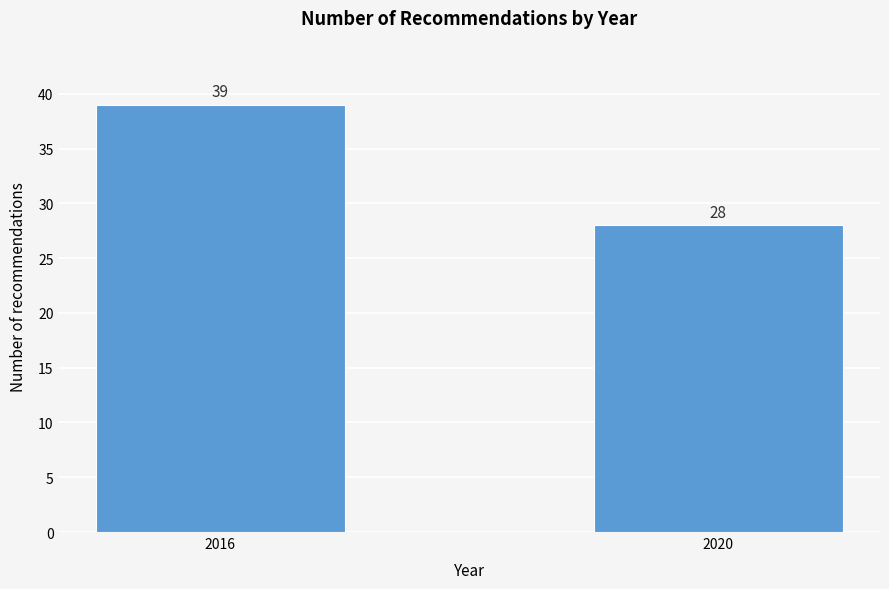

Reading left to right, list all the values displayed in this chart.

39	28